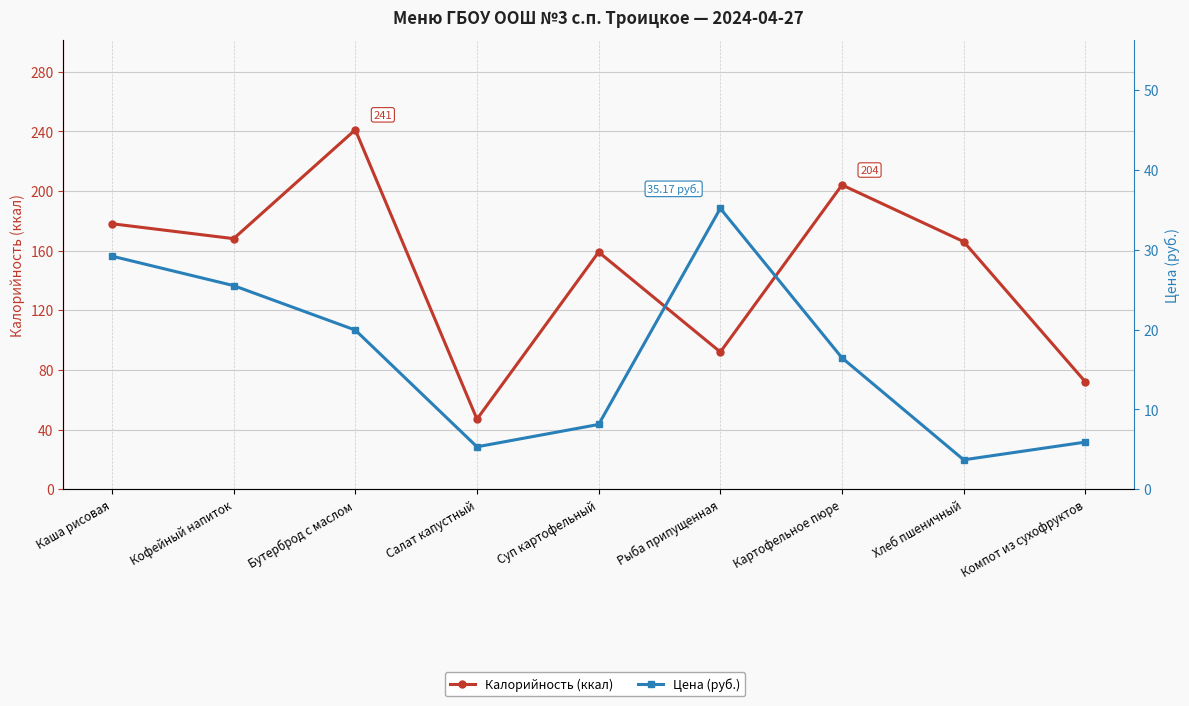

Reading left to right, transcribe all the data shown in this chart.

Калорийность (ккал): Каша рисовая=178.0	Кофейный напиток=168.0	Бутерброд с маслом=241.0	Салат капустный=47.0	Суп картофельный=159.0	Рыба припущенная=92.0	Картофельное пюре=204.0	Хлеб пшеничный=166.0	Компот из сухофруктов=72.0
Цена (руб.): Каша рисовая=29.2	Кофейный напиток=25.5	Бутерброд с маслом=19.9	Салат капустный=5.3	Суп картофельный=8.1	Рыба припущенная=35.2	Картофельное пюре=16.4	Хлеб пшеничный=3.7	Компот из сухофруктов=5.9